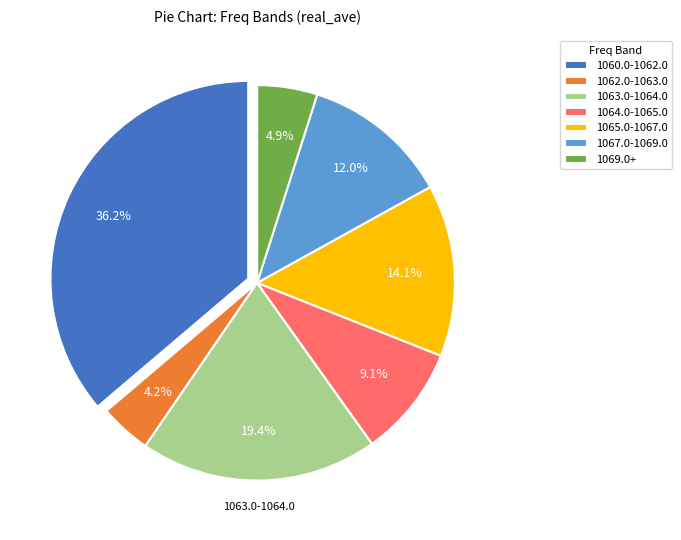

Does any single category account for the majority?

No